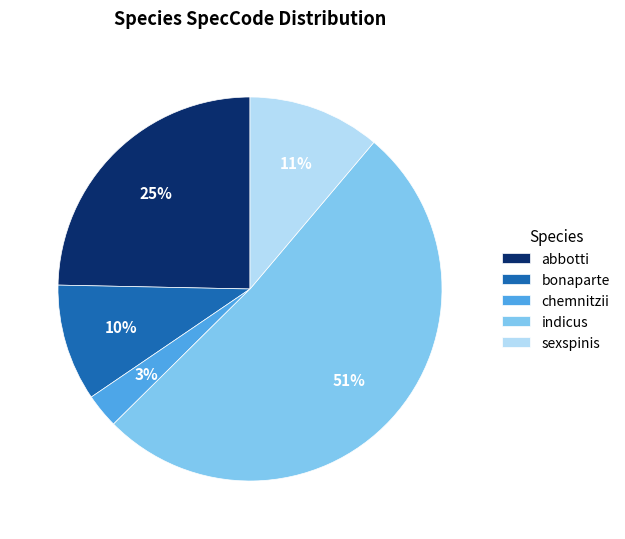

Is it true that abbotti is 15% of the pie?

False